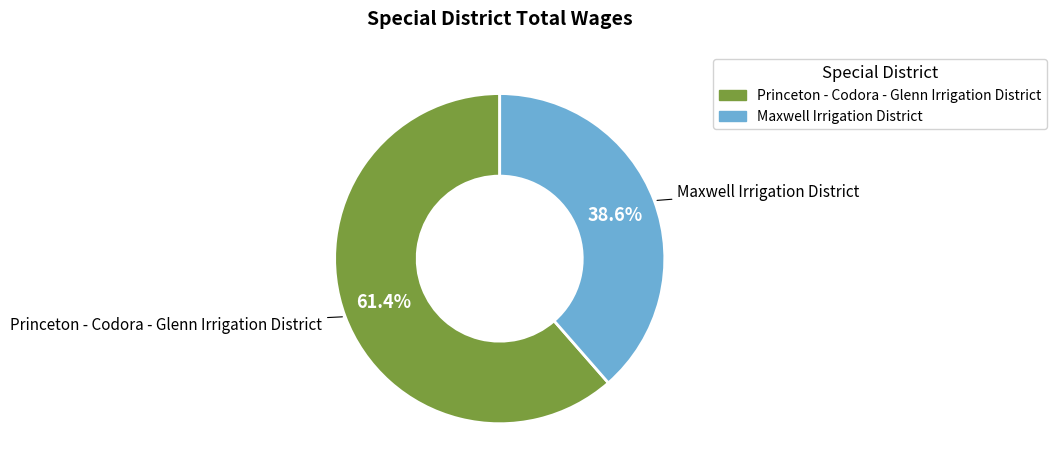

Does any single category account for the majority?

Yes